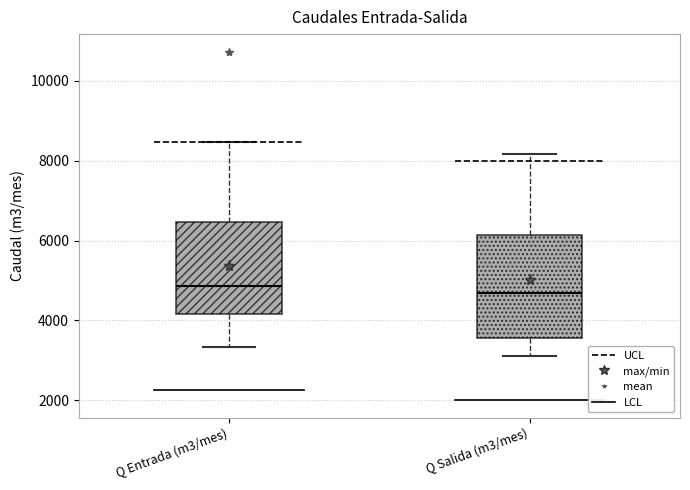

Where is the upper edge of the box for Q Entrada (m3/mes) on the y-axis? The values are not printed on the chart, so give them approximately, as read against the axis.

6400